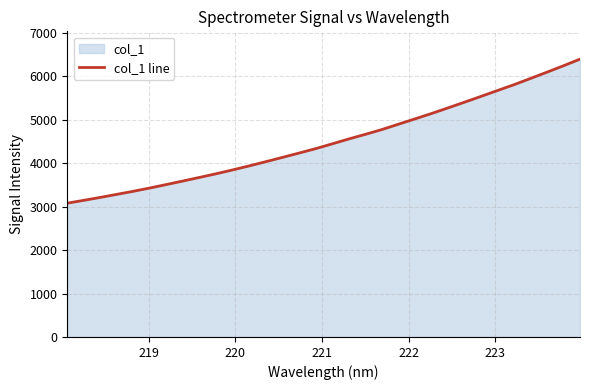

What is the difference between the maximum and minimum values?

3317.8